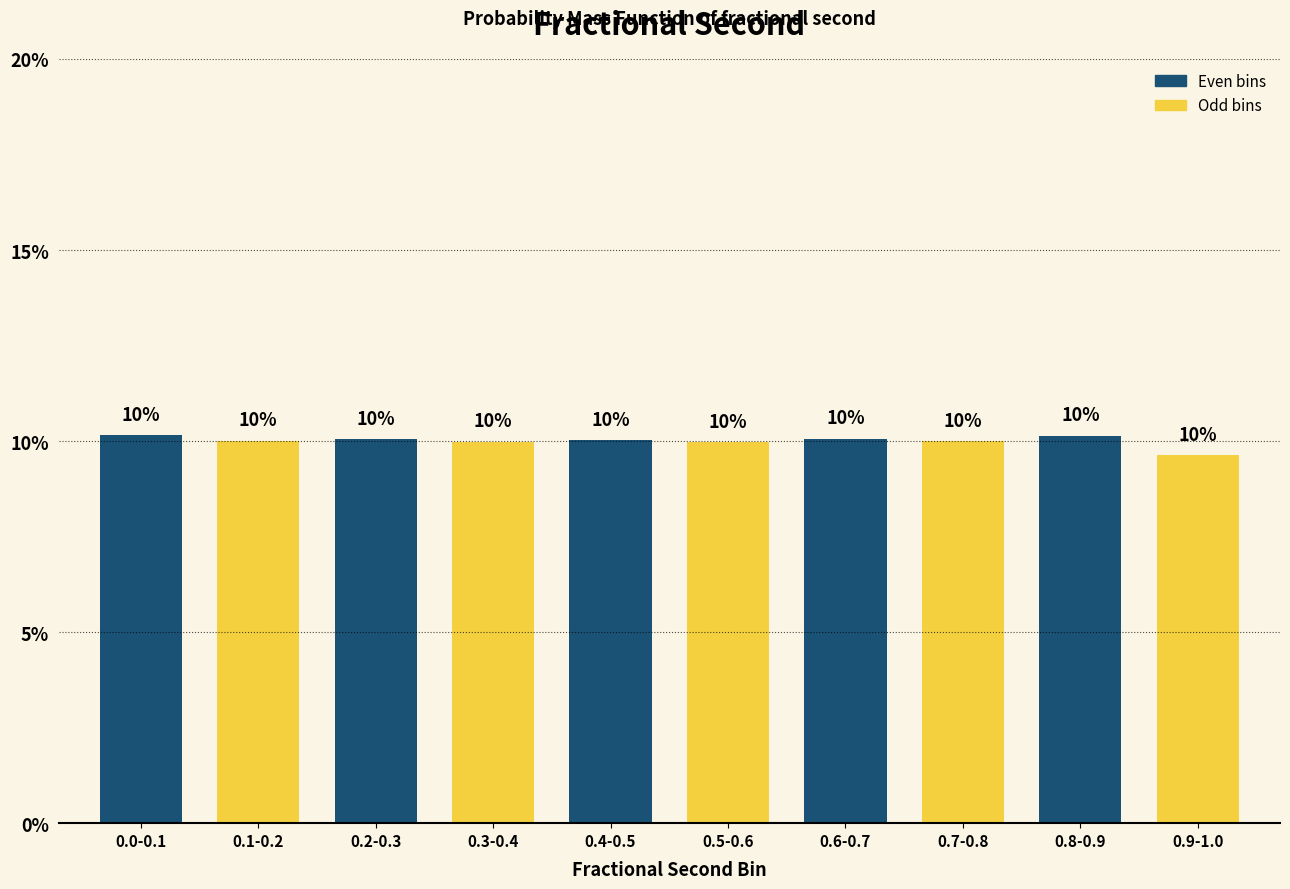

Where is the data nearest to the value 9?

0.9-1.0